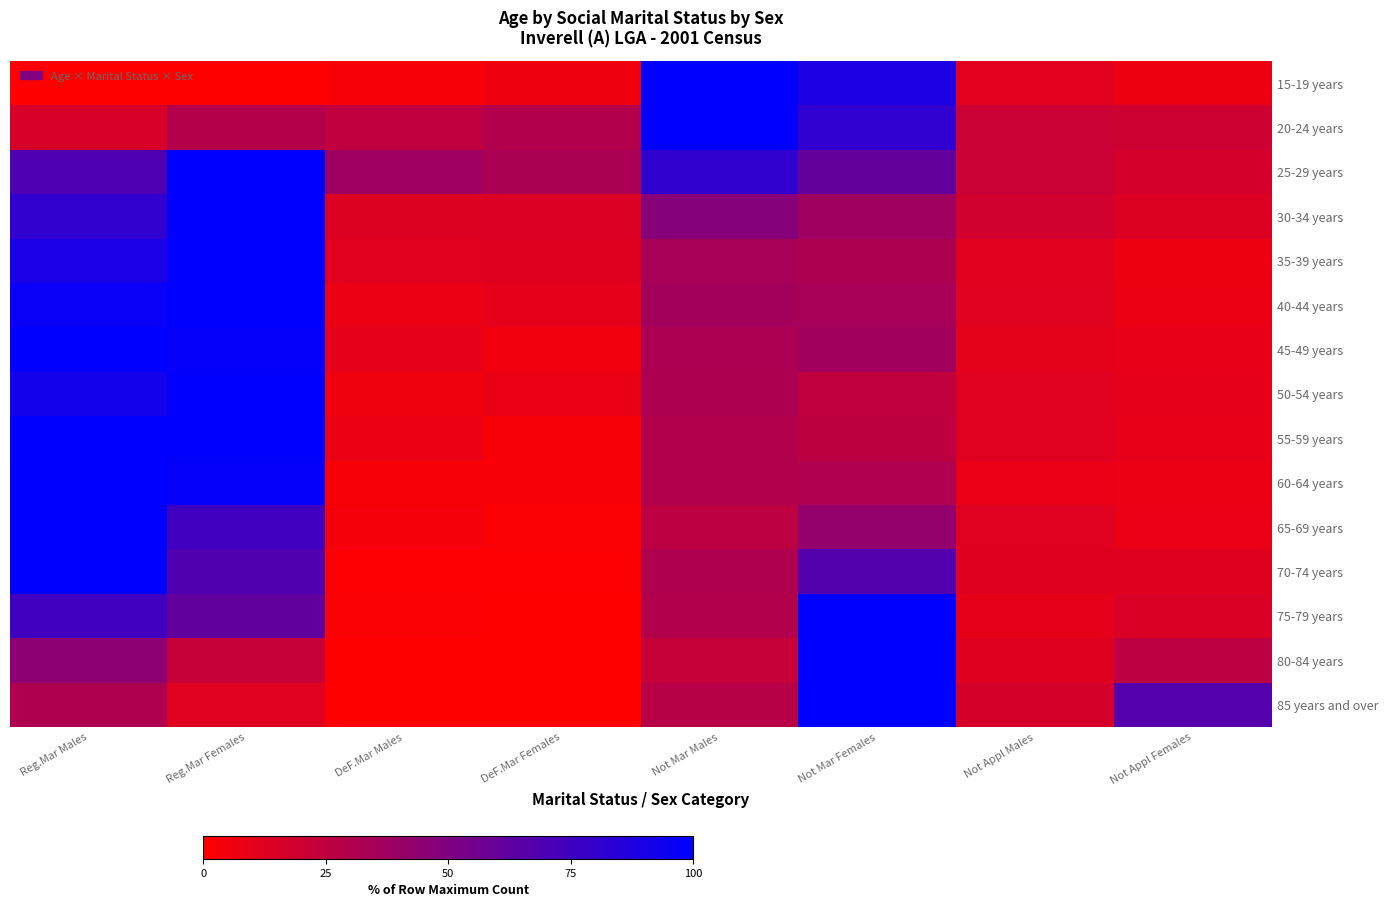

Count the number of categories in the chart.

8